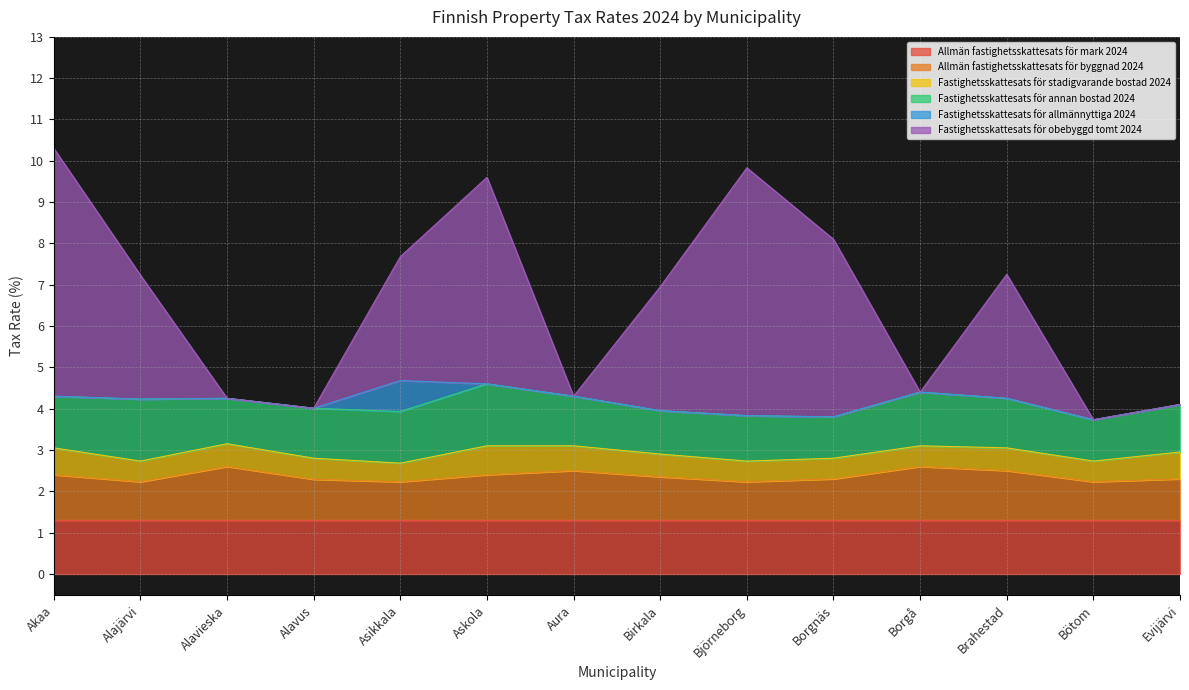

What is the difference between the highest and lowest values at Alavieska?

1.3